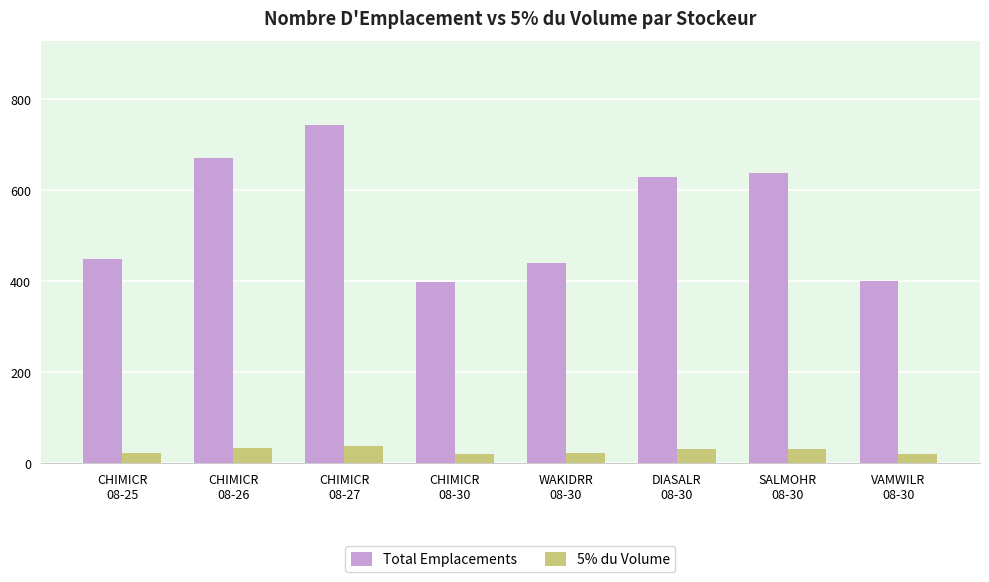

At which category is the sum across all series the highest?

CHIMICR
08-27